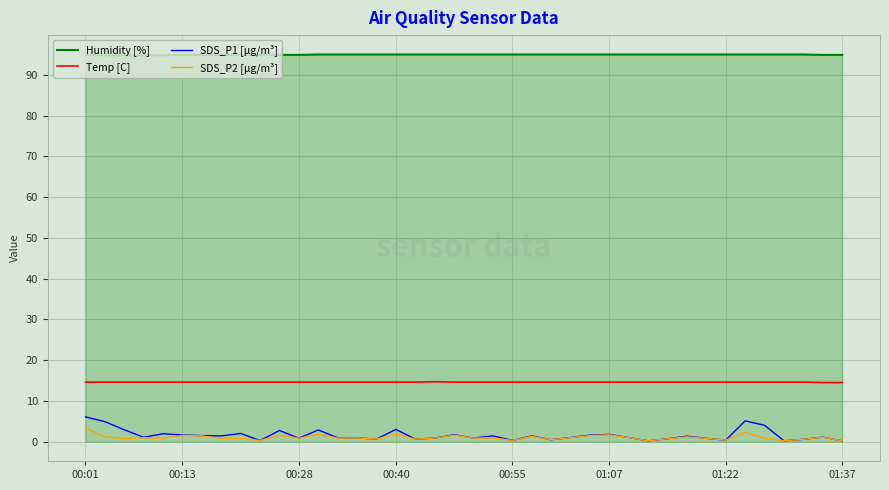

What is the sum of all Humidity [%] values?

3798.2